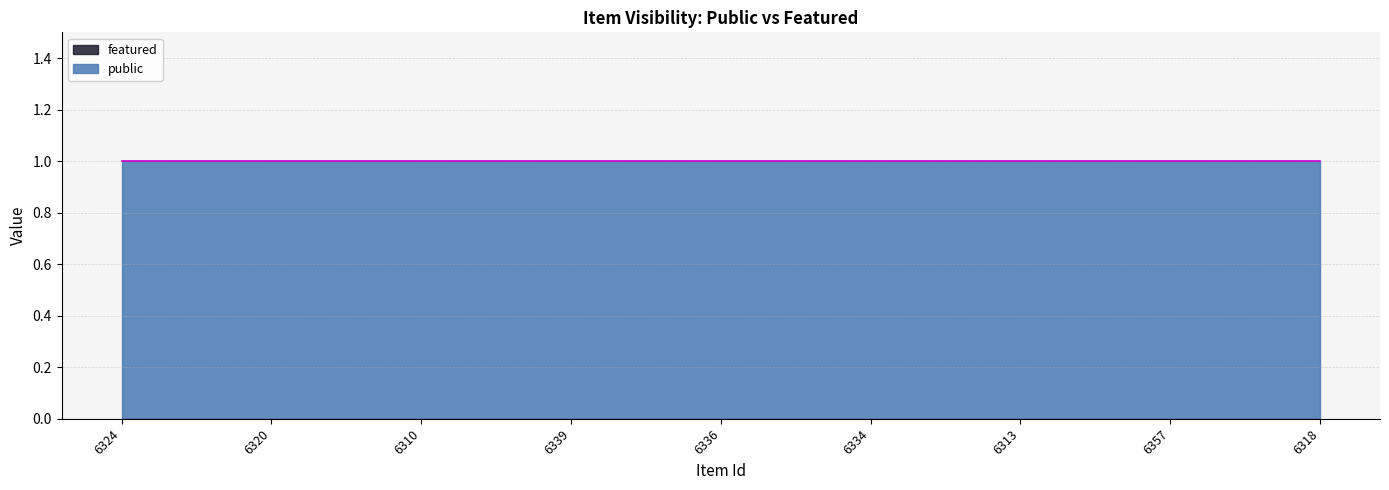

Which series has the widest spread of values?

public